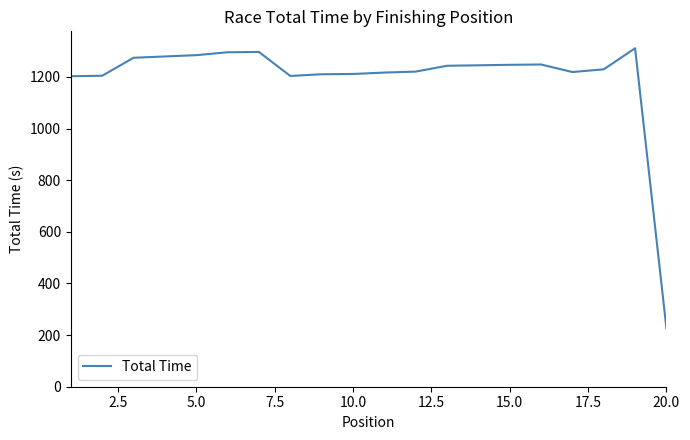

What is the greatest value displayed?

1310.8